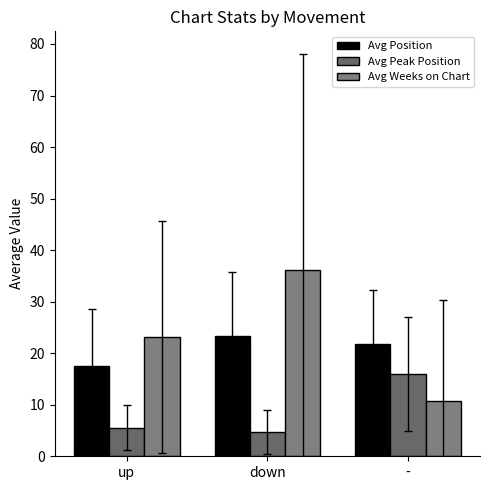

Where is Avg Position nearest to the value 20?

-